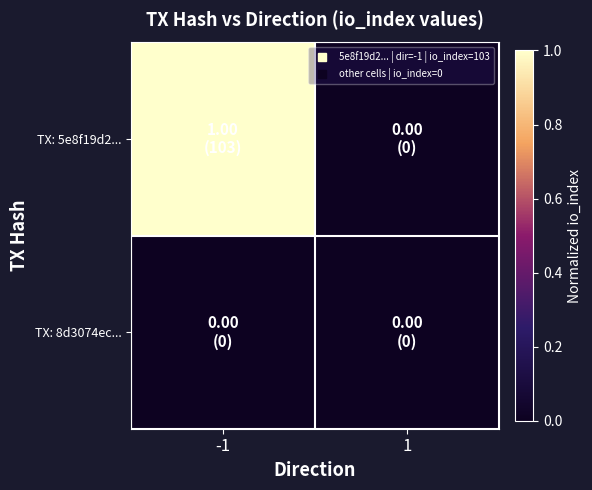

Which label corresponds to the smallest value in the chart?

1